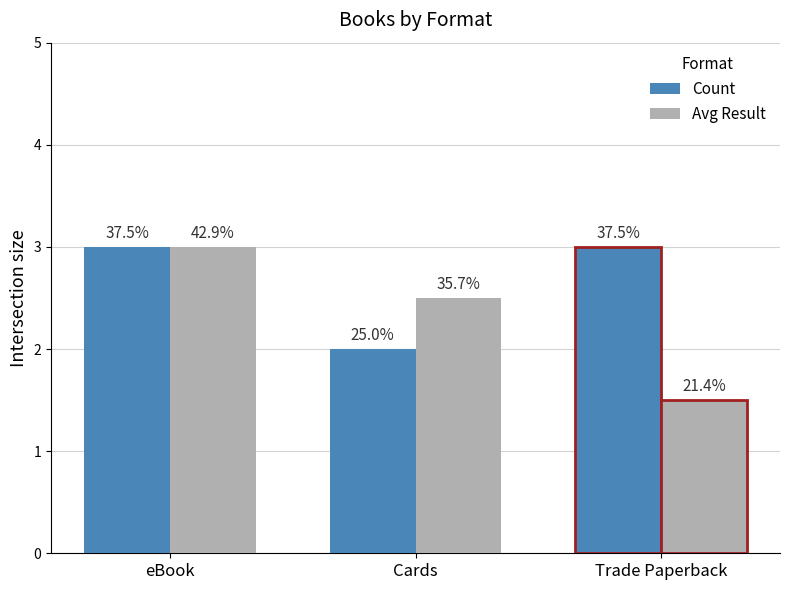

Reading left to right, list all the values displayed in this chart.

Count: eBook=3.0	Cards=2.0	Trade Paperback=3.0
Avg Result: eBook=3.0	Cards=2.5	Trade Paperback=1.5